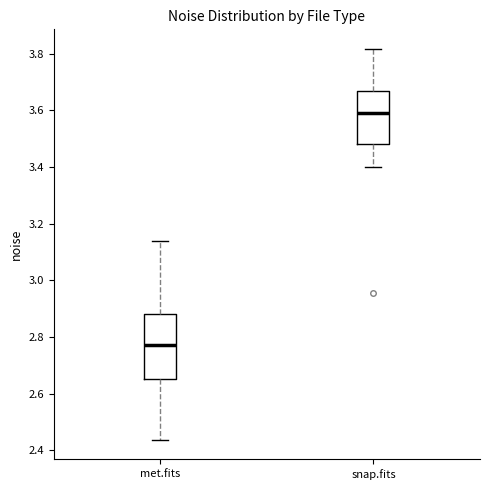

Comparing the boxes themselves (not the whiskers), which one is the tallest?

met.fits